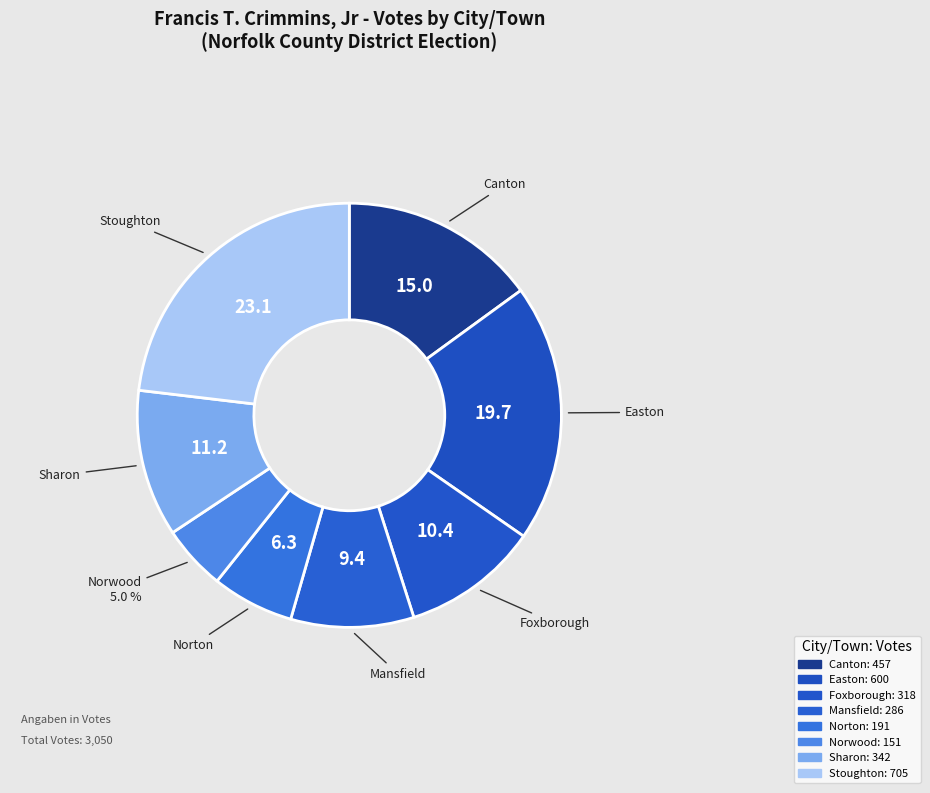

Which has a higher value, Sharon or Stoughton?

Stoughton